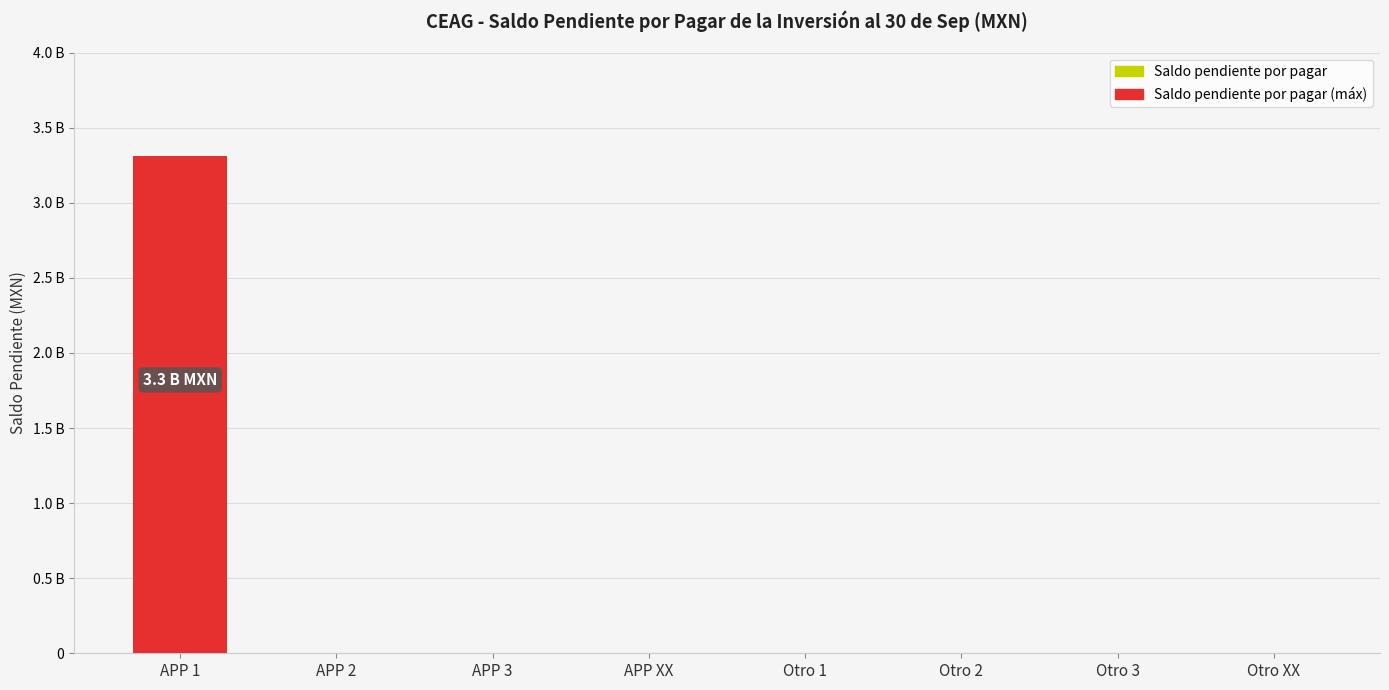

What is the sum of all values?

3310000000